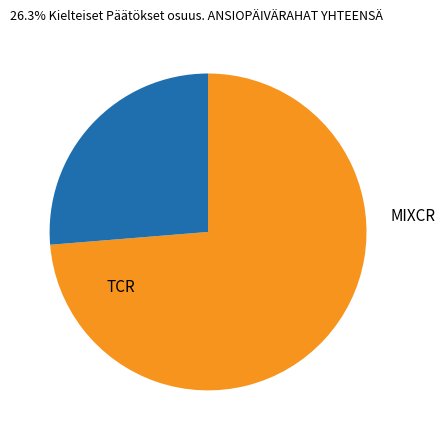

How many slices are in this pie chart?

2